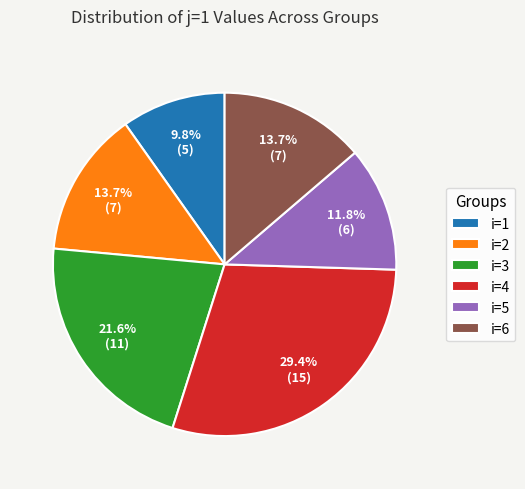

True or false: i=6 accounts for 14% of the total.

True